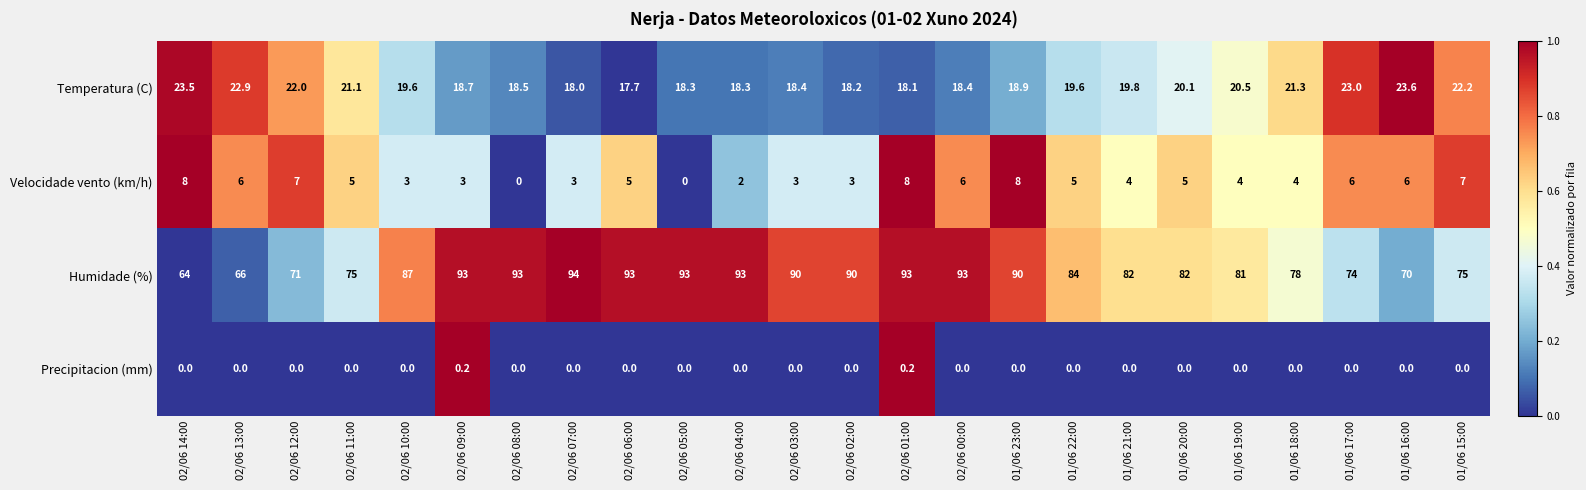

What is the greatest value displayed?

94.0